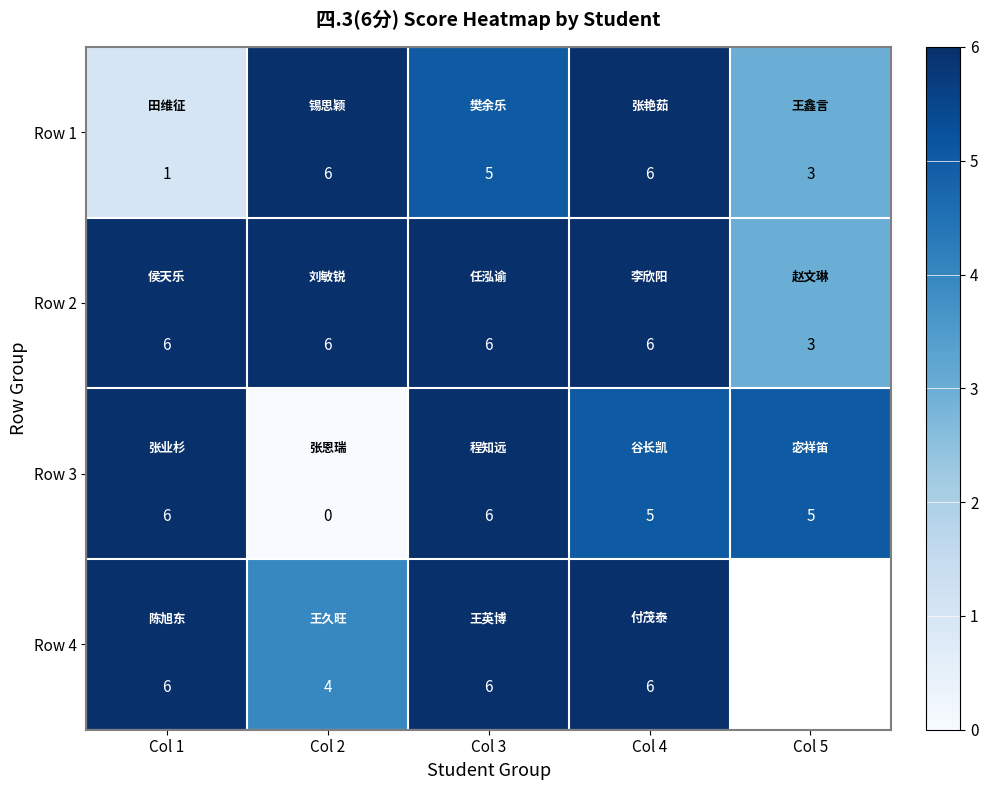

Is it true that Row 4 equals 8 at Col 3?

False